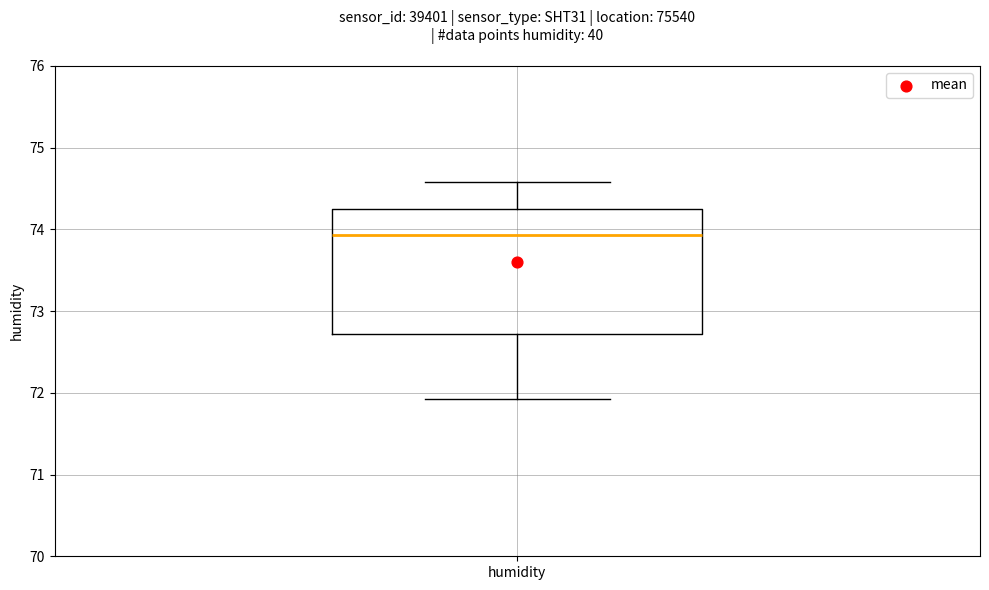

Read this box plot against the y-axis: the position of the median line, the range covered by the box, and the ends of both whiskers. The values are not printed on the chart, so give them approximately, as read against the axis.

median 73.9, box 72.7 to 74.3, whiskers 71.9 to 74.6